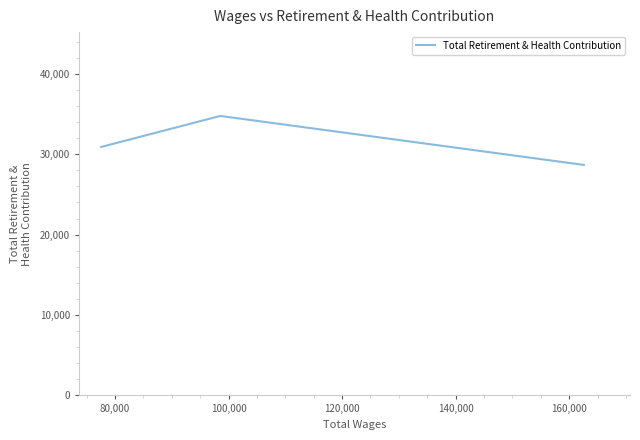

Reading left to right, list all the values displayed in this chart.

30906	34760	28668